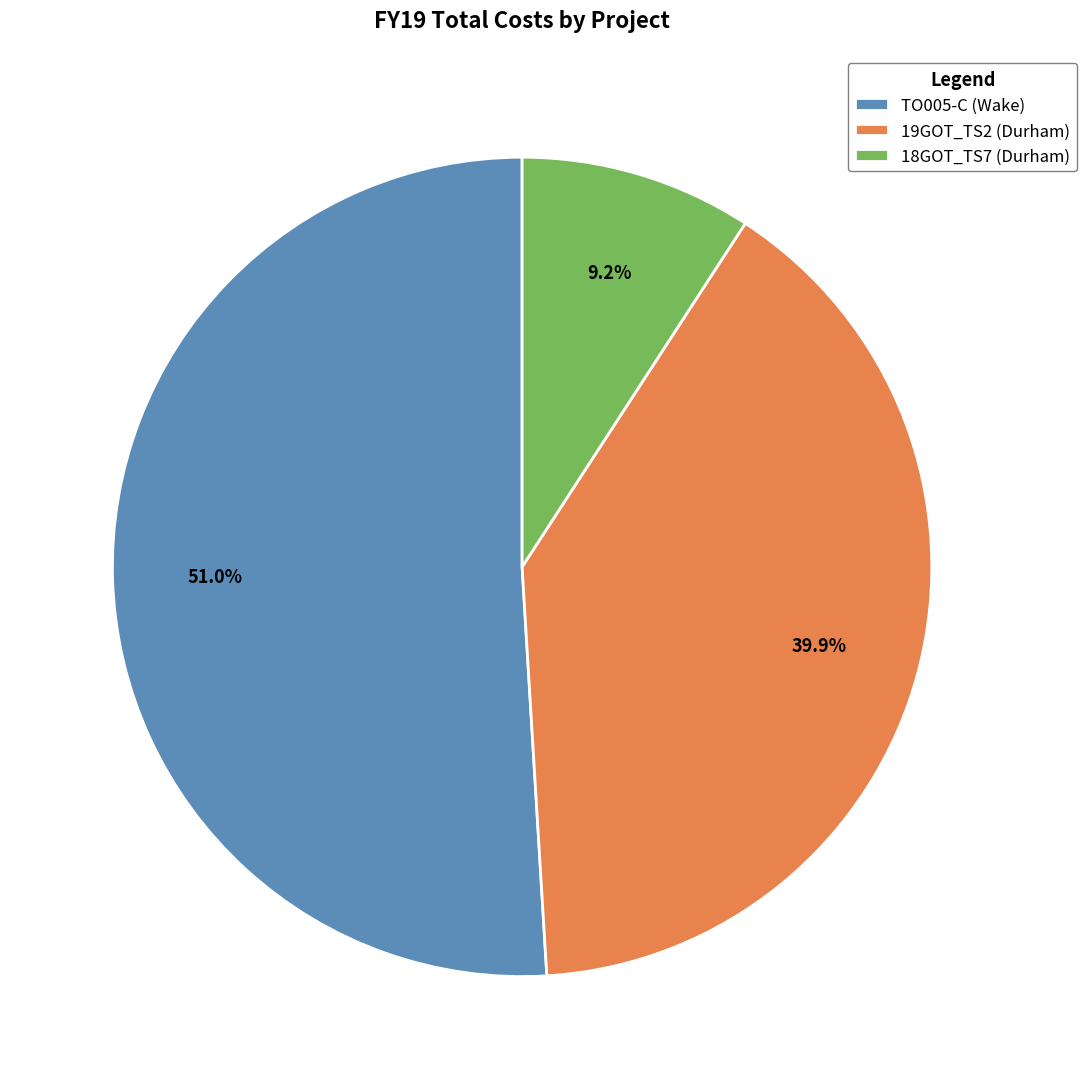

Approximately how many times larger is the value at 19GOT_TS2 (Durham) compared to TO005-C (Wake)?

0.8